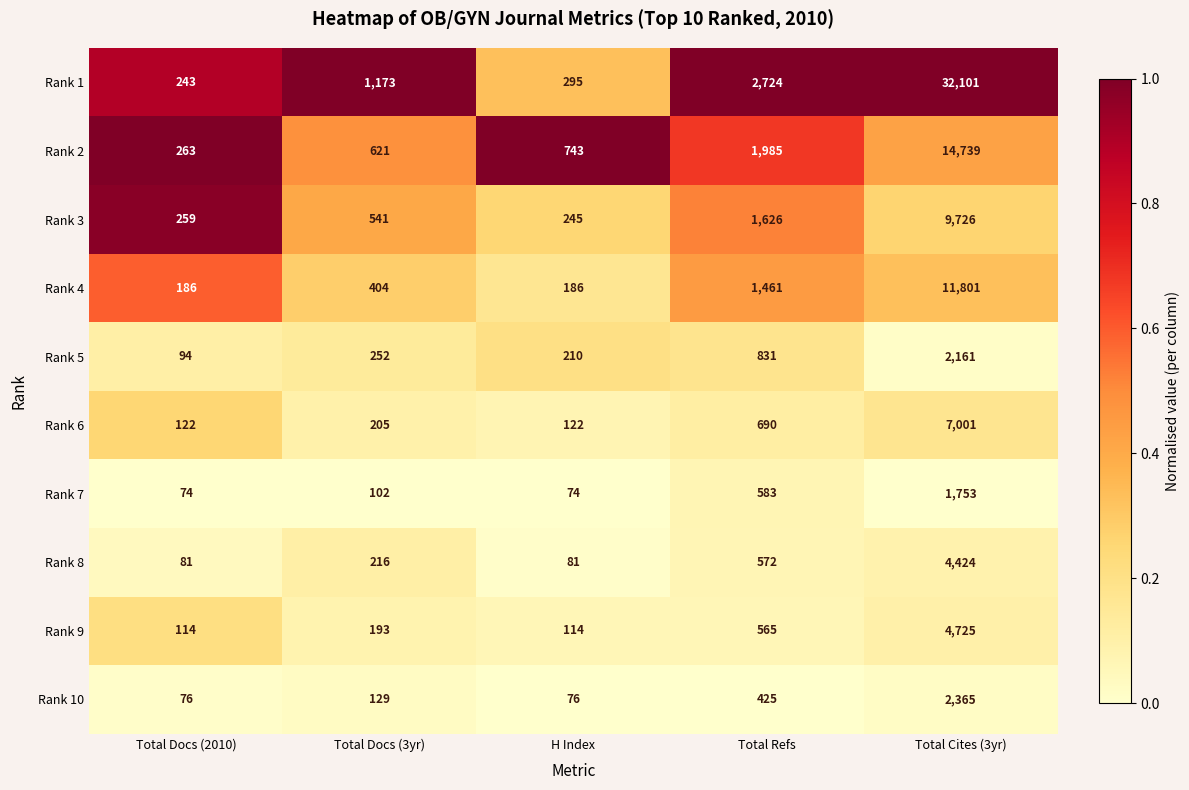

What is the total value across all series at Total Docs (2010)?

1512